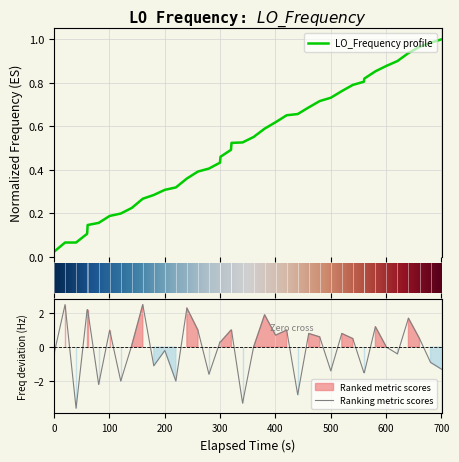

What is the minimum value for Ranking metric scores?

-3.6